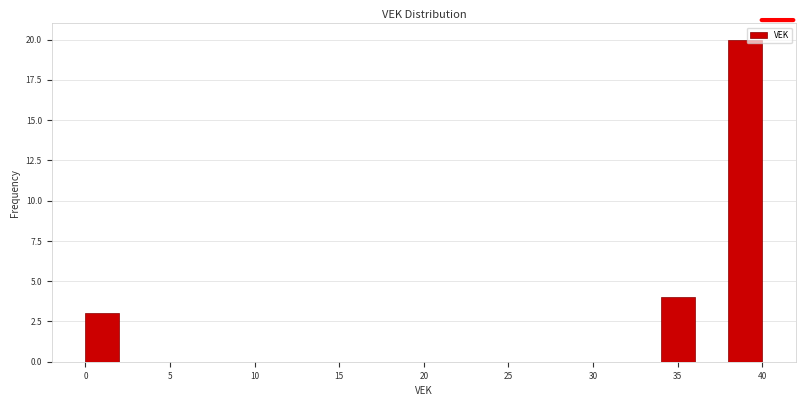

Reading left to right, list every bar in this chart as the range it spans on the x-axis followed by its height. The values are not printed on the chart, so give them approximately, as read against the axis.

0 to 2: 3
2 to 4: 0
4 to 6: 0
6 to 8: 0
8 to 10: 0
10 to 12: 0
12 to 14: 0
14 to 16: 0
16 to 18: 0
18 to 20: 0
20 to 22: 0
22 to 24: 0
24 to 26: 0
26 to 28: 0
28 to 30: 0
30 to 32: 0
32 to 34: 0
34 to 36: 4
36 to 38: 0
38 to 40: 20